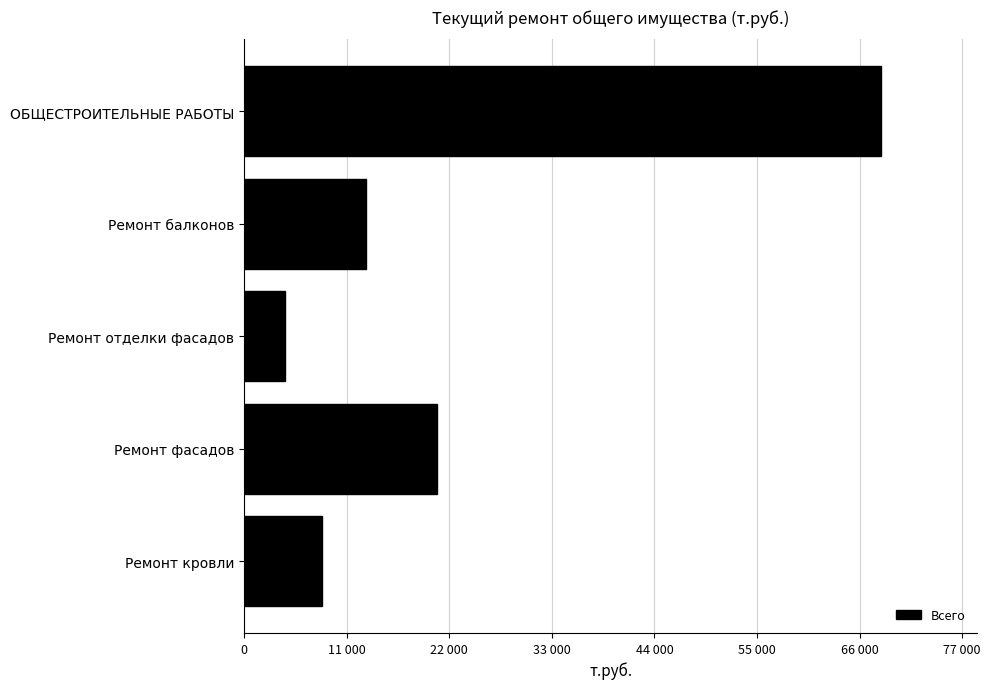

Does the chart contain any negative values?

No